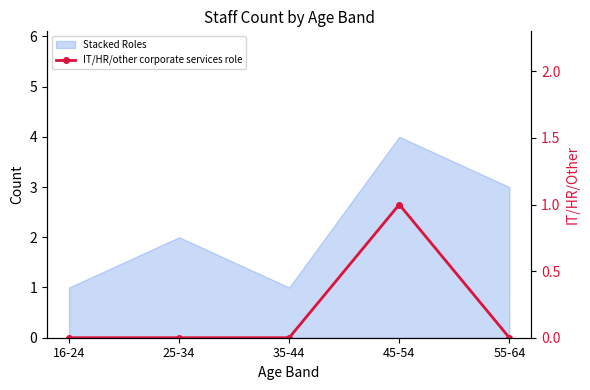

Which label corresponds to the smallest value in the chart?

16-24